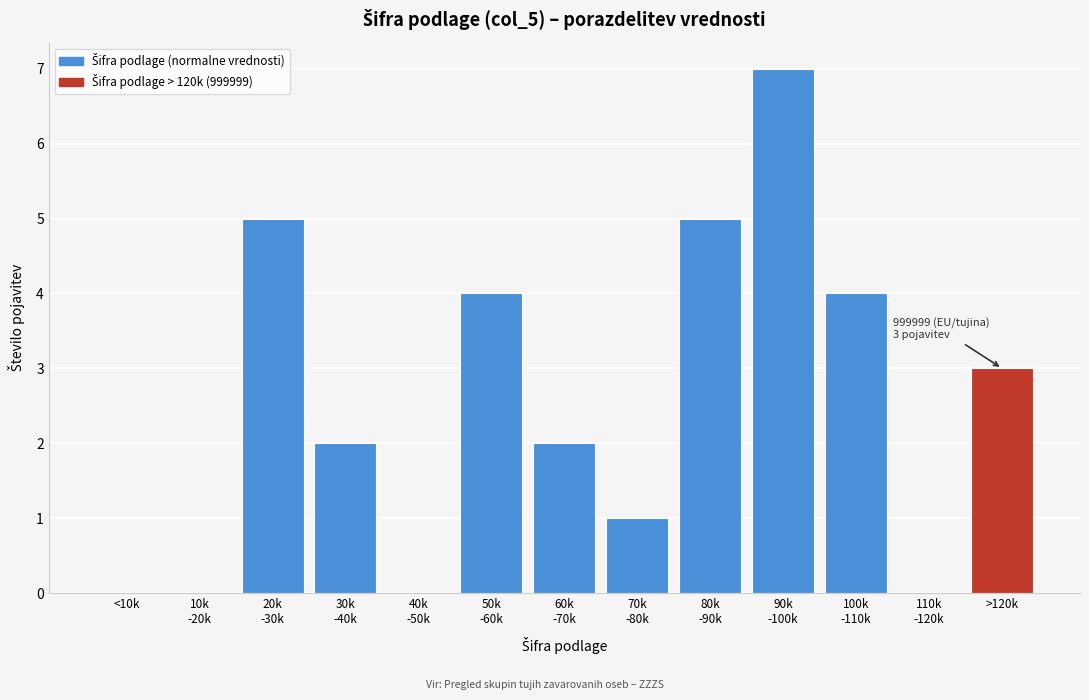

Is it true that the value at >120k is 2?

False